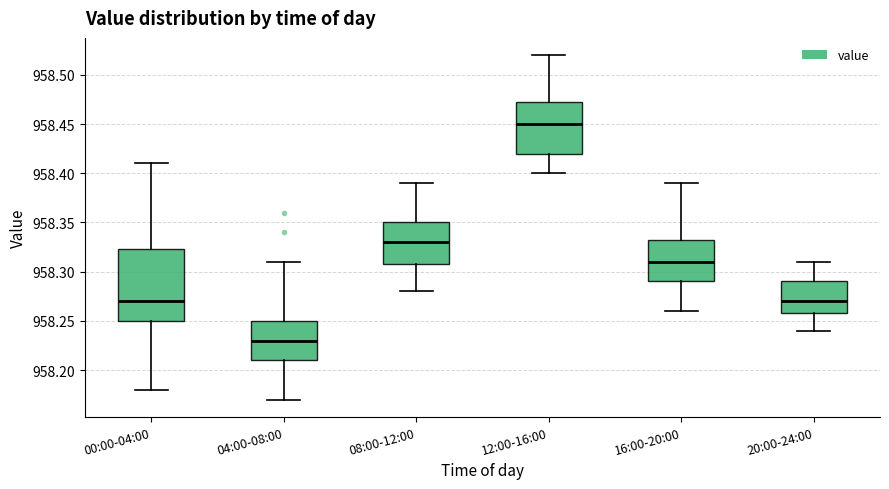

Reading left to right, read every box against the y-axis: the position of its median line, the range the box covers, and the ends of its whiskers. The values are not printed on the chart, so give them approximately, as read against the axis.

00:00-04:00: median 958.270, box 958.250 to 958.325, whiskers 958.180 to 958.410
04:00-08:00: median 958.230, box 958.210 to 958.250, whiskers 958.170 to 958.310
08:00-12:00: median 958.330, box 958.310 to 958.350, whiskers 958.280 to 958.390
12:00-16:00: median 958.450, box 958.420 to 958.475, whiskers 958.400 to 958.520
16:00-20:00: median 958.310, box 958.290 to 958.335, whiskers 958.260 to 958.390
20:00-24:00: median 958.270, box 958.260 to 958.290, whiskers 958.240 to 958.310